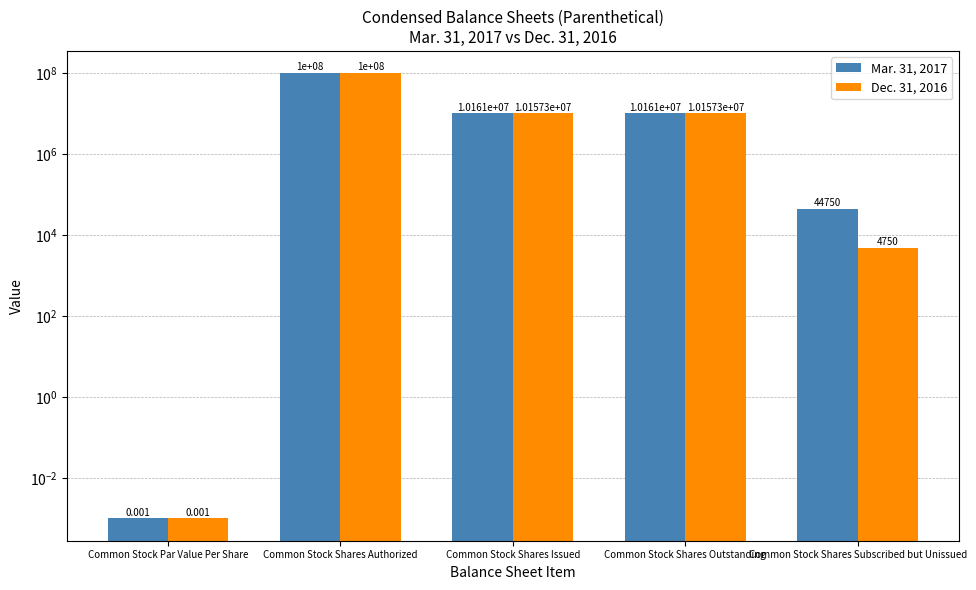

Which series has the largest range (max minus min)?

Mar. 31, 2017